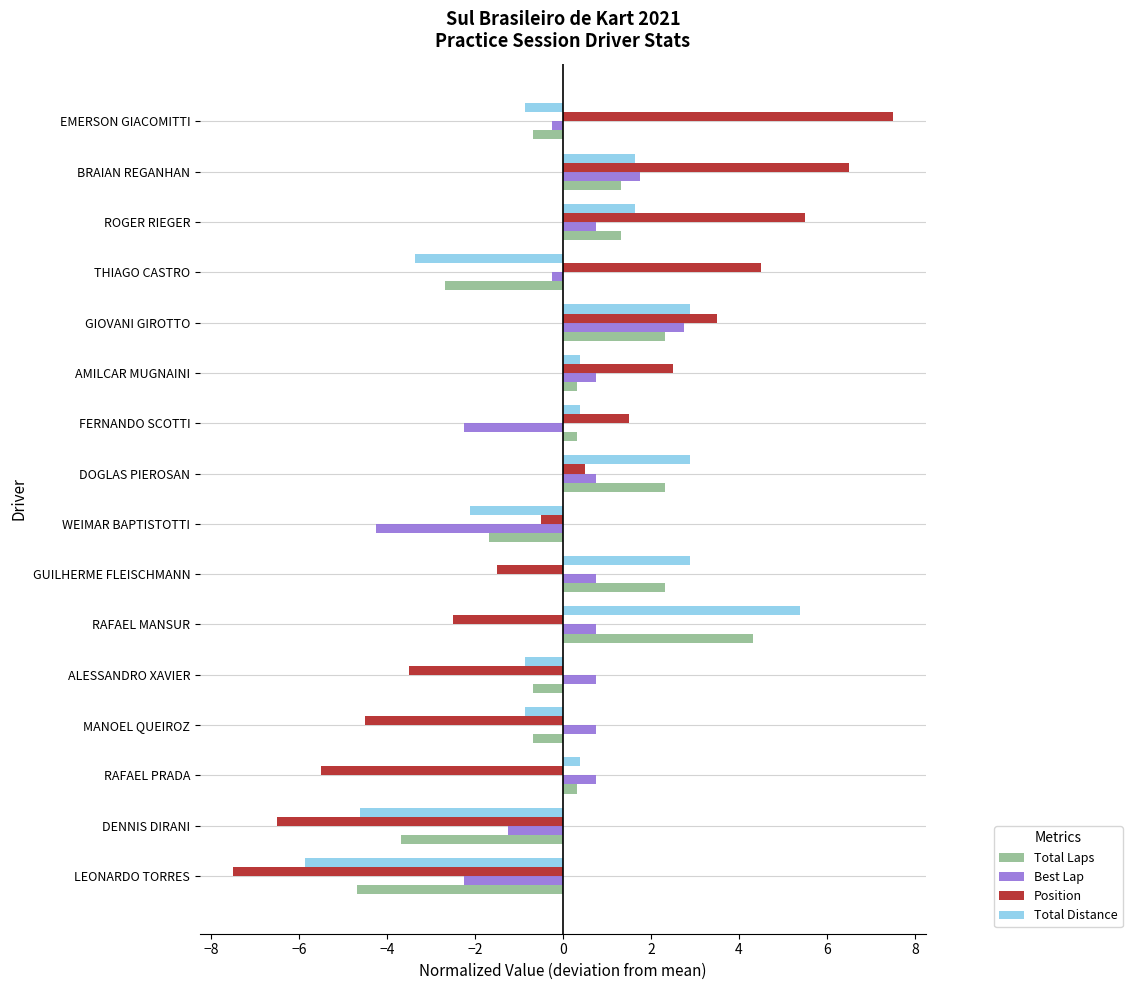

What is the approximate value of Best Lap at DENNIS DIRANI?

-1.2